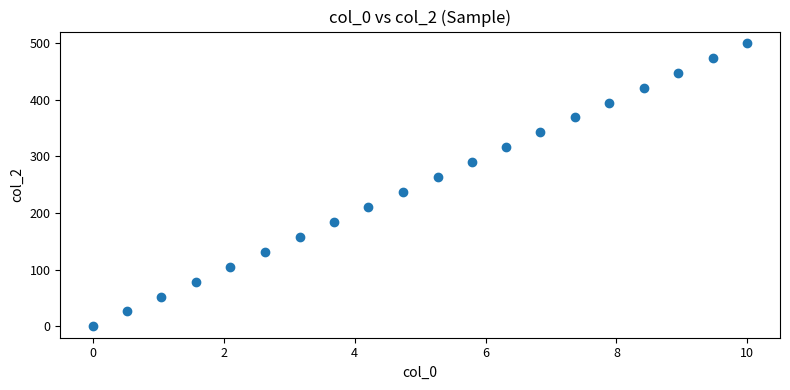

What is the range of Y values (max minus min)?

500.0